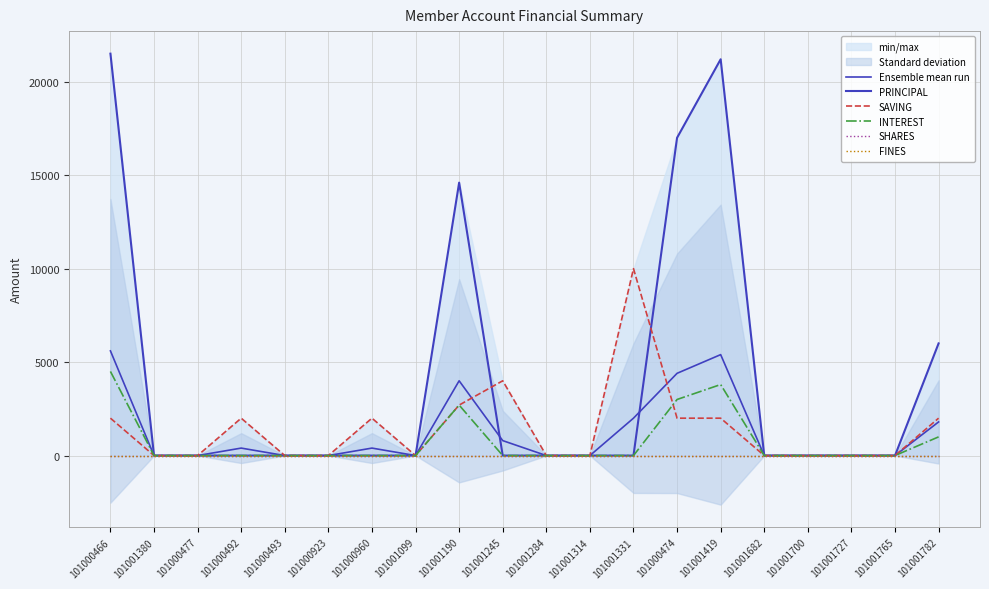

At which category is the sum across all series the highest?

101000466